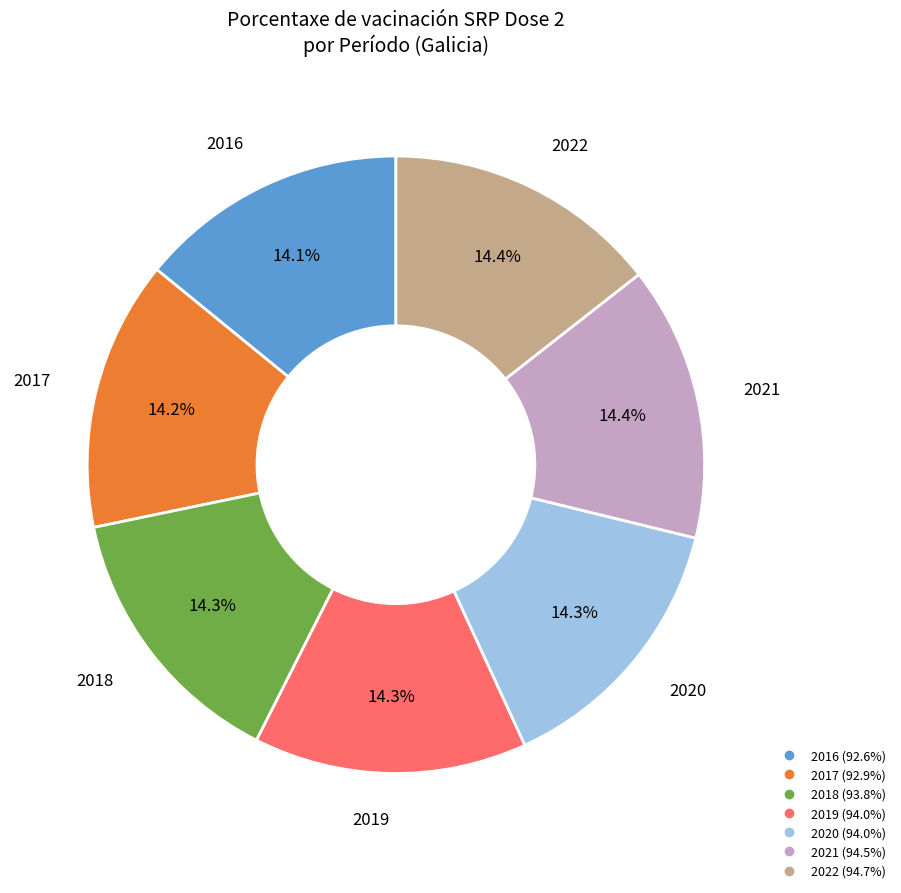

Does 2019 represent more than half of the total?

No